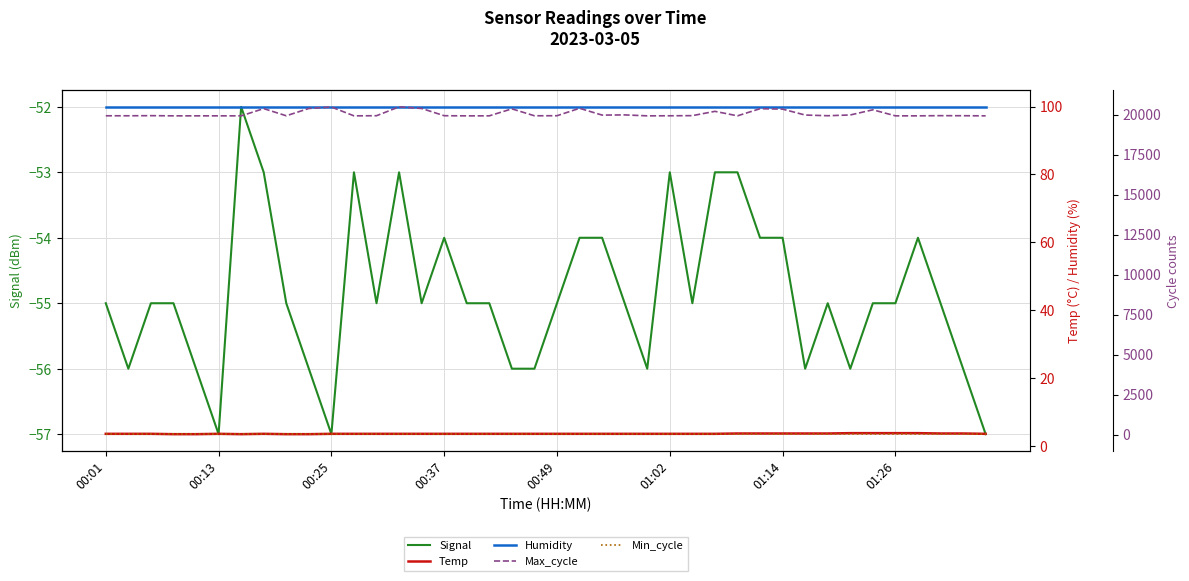

What is the minimum value for Signal?

-57